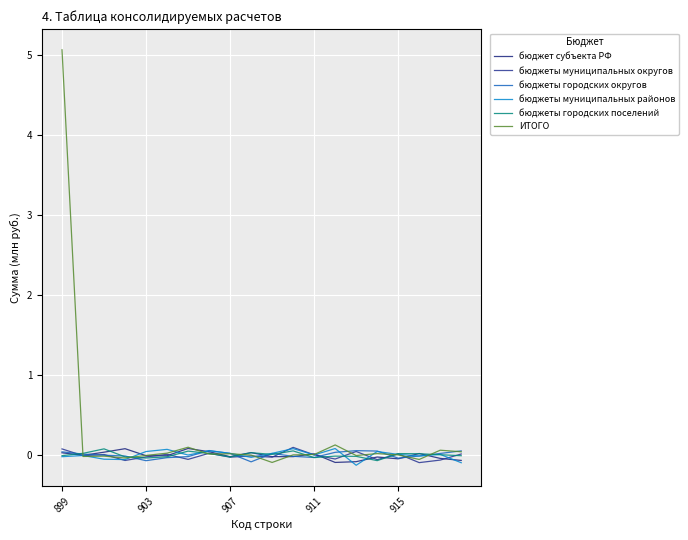

Does the chart display data point markers on the line(s)?

No